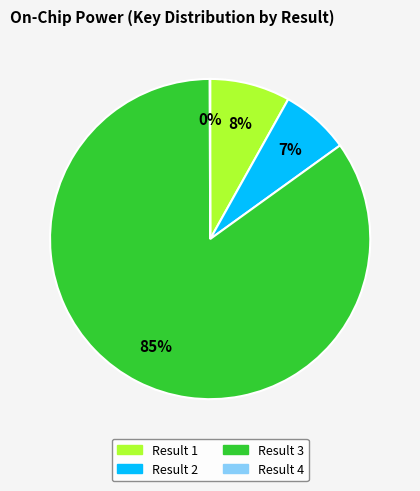

To the nearest percent, what is the average slice percentage?

25%